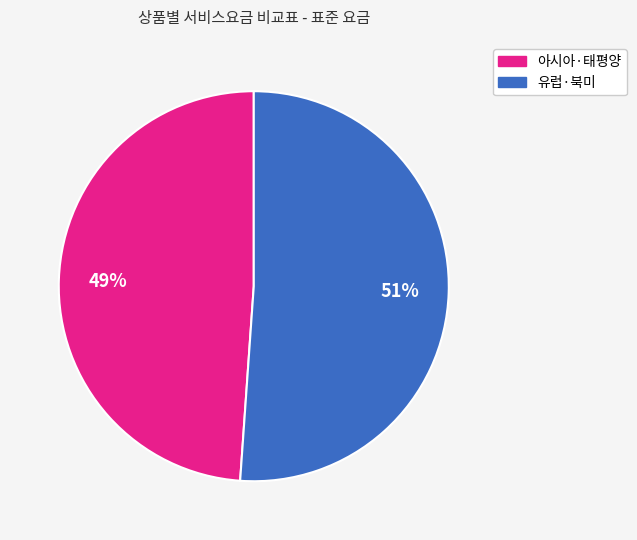

To the nearest percent, what is the difference between the largest and smallest slice percentages?

2%